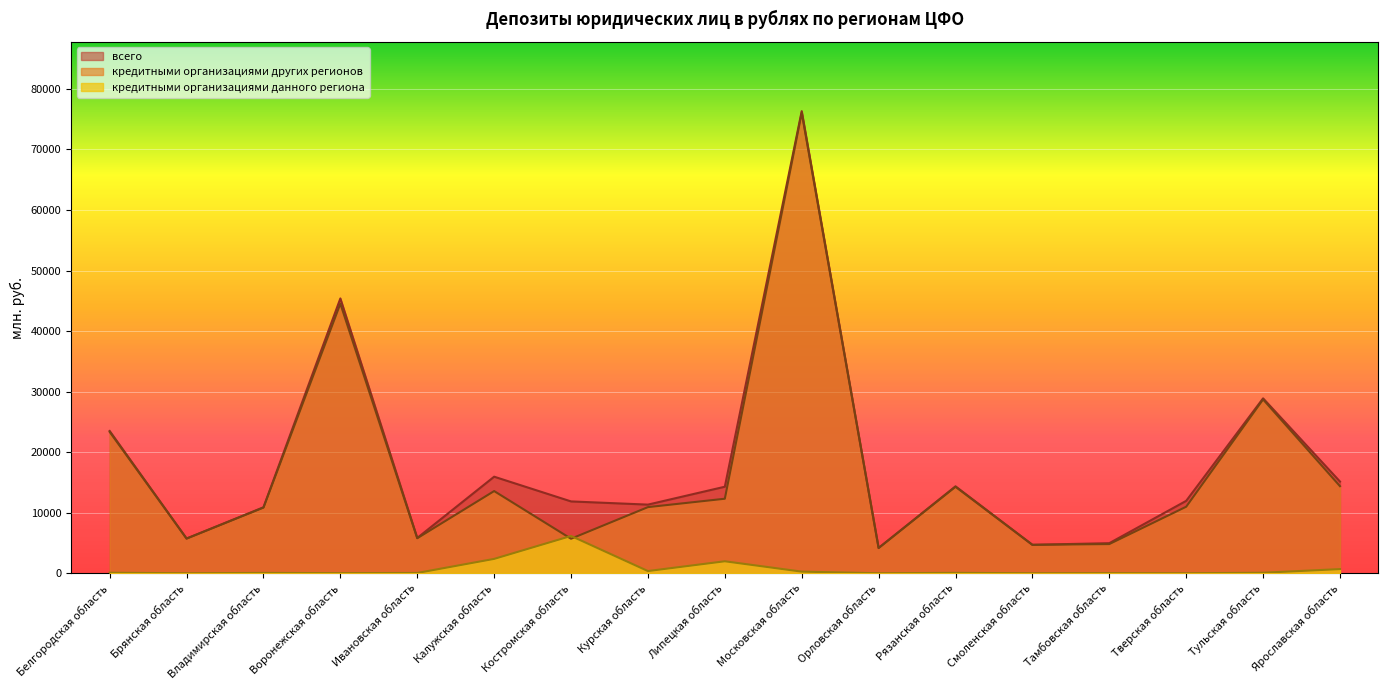

Rank the series by their maximum value, from highest to lowest.

всего, кредитными организациями других регионов, кредитными организациями данного региона